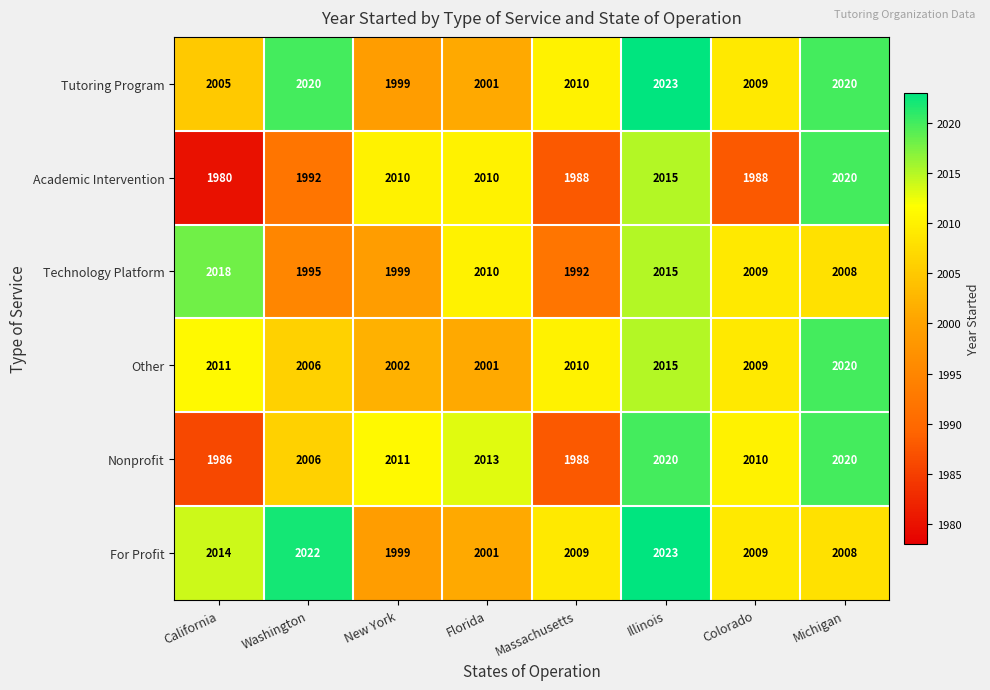

What is the difference between the maximum and second lowest values in the Tutoring Program series?

22